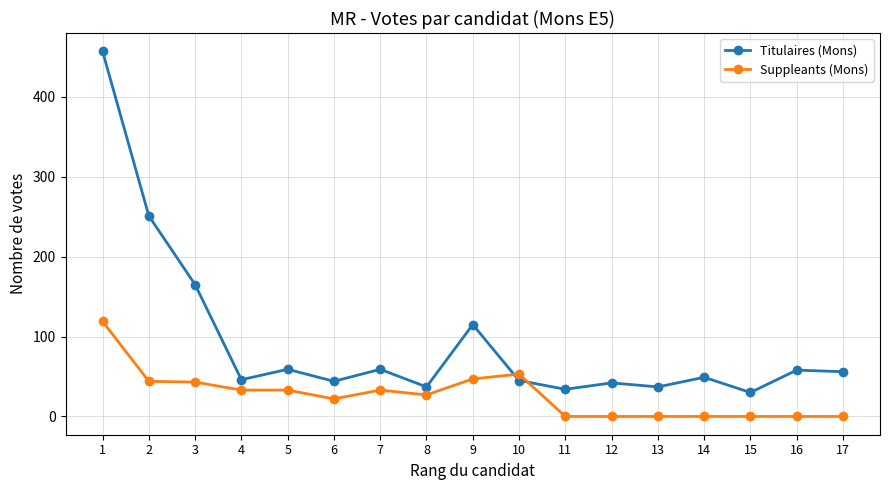

At which category does Titulaires (Mons) reach its first local valley?

4